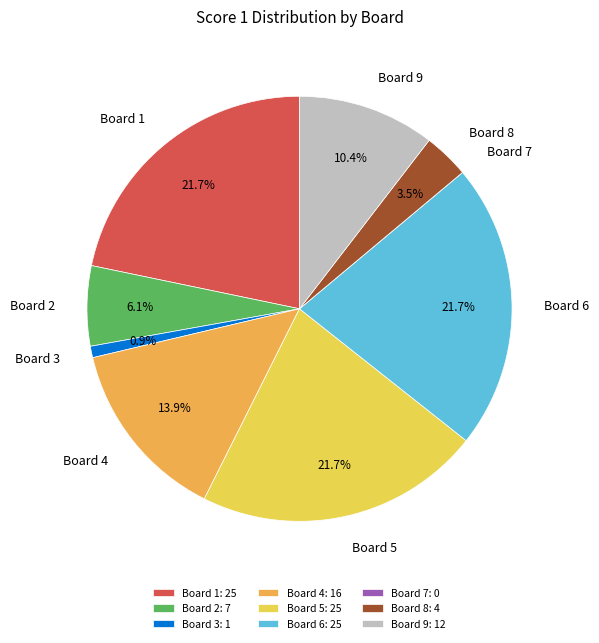

Is there a majority slice in this chart?

No